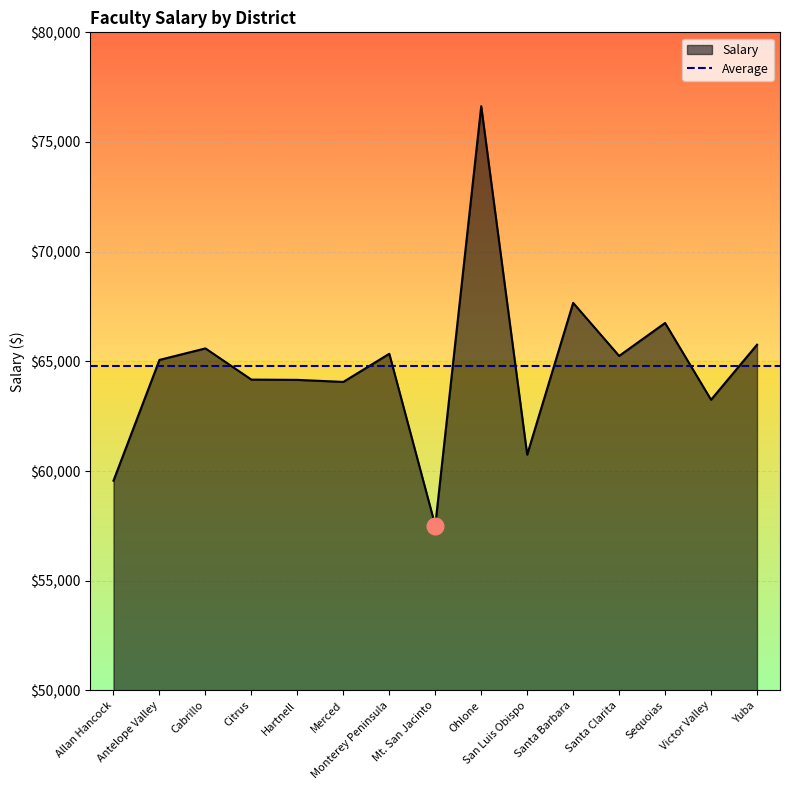

What is the difference between the values at Victor Valley and Citrus?

918